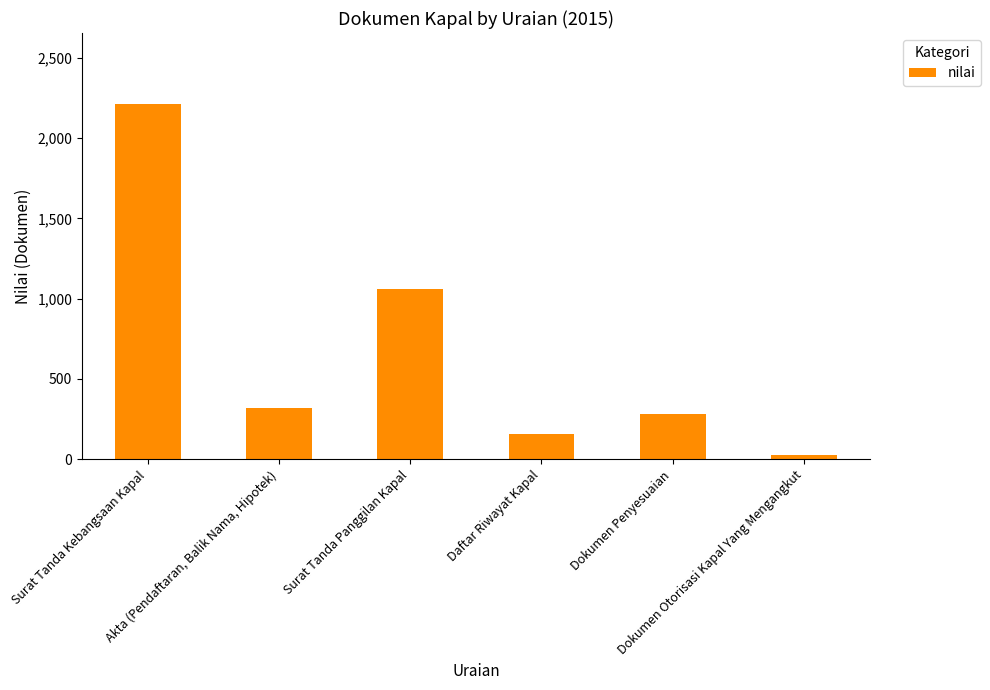

Read the value at Akta (Pendaftaran, Balik Nama, Hipotek).

318